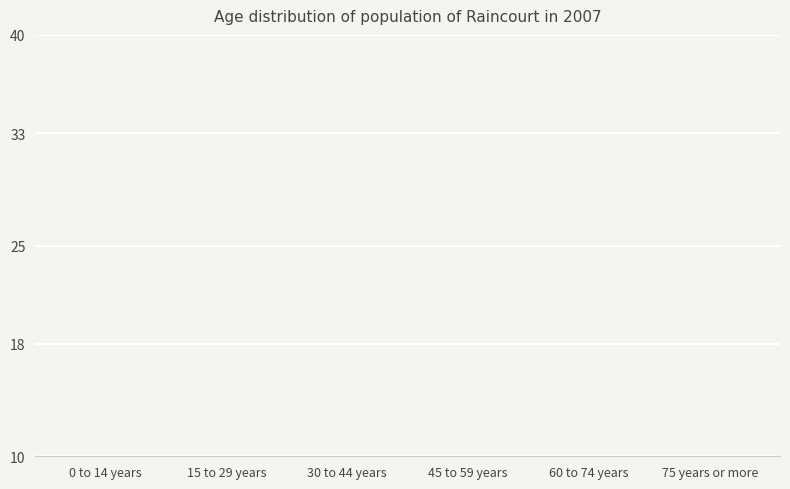

At which label is the value closest to 4?

60 to 74 years